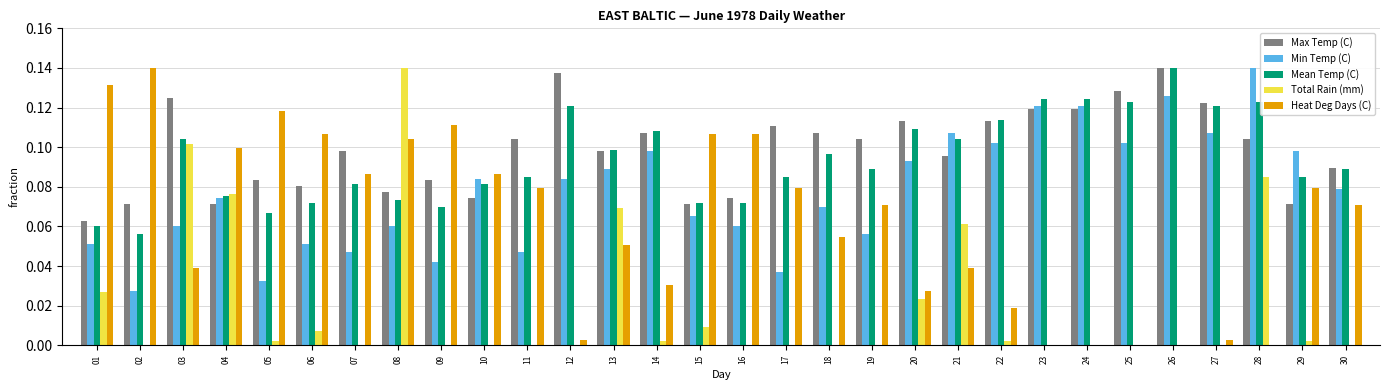

Are the bars grouped side by side (vs. stacked)?

Yes